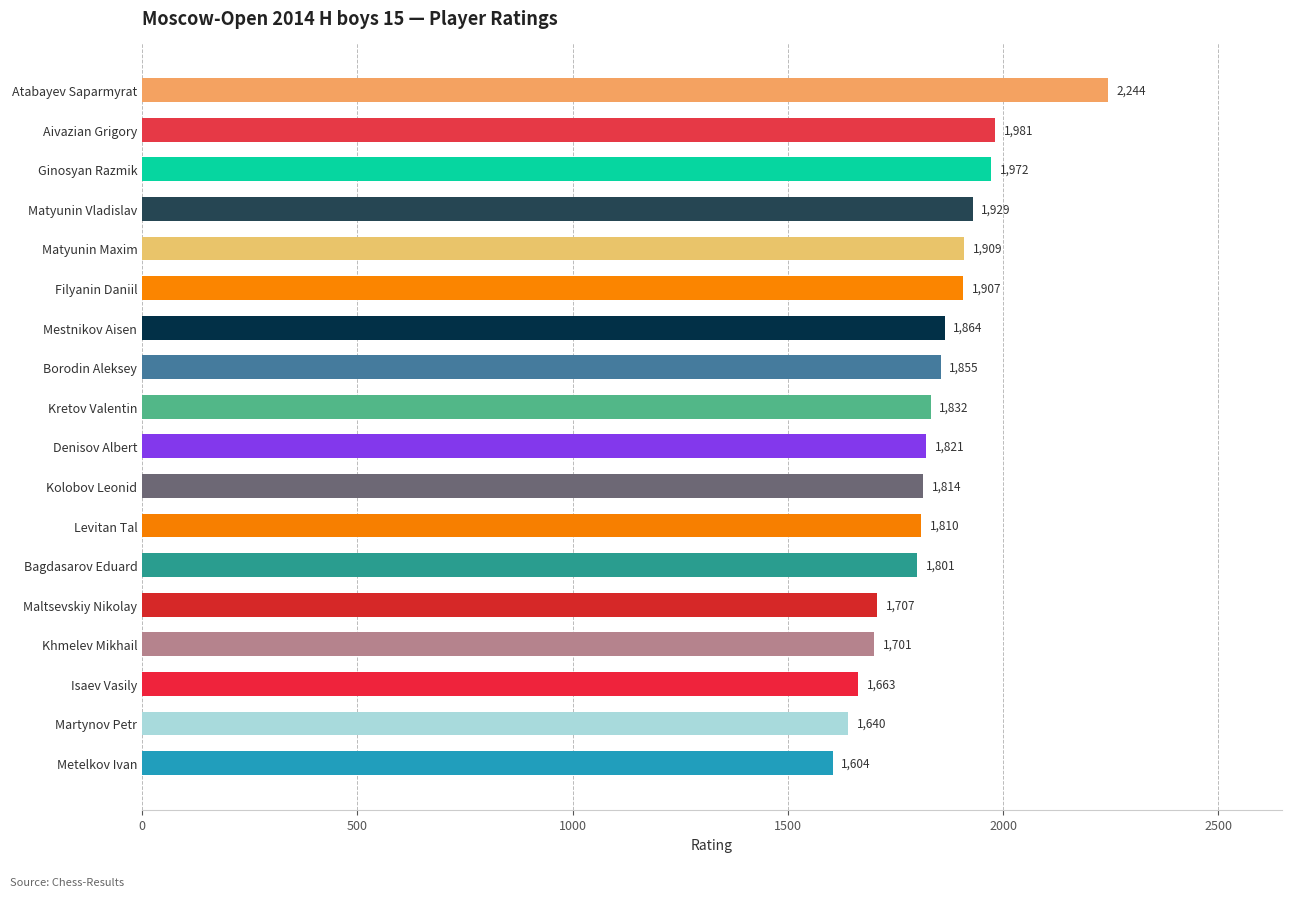

Rank the categories by value from highest to lowest.

Atabayev Saparmyrat, Aivazian Grigory, Ginosyan Razmik, Matyunin Vladislav, Matyunin Maxim, Filyanin Daniil, Mestnikov Aisen, Borodin Aleksey, Kretov Valentin, Denisov Albert, Kolobov Leonid, Levitan Tal, Bagdasarov Eduard, Maltsevskiy Nikolay, Khmelev Mikhail, Isaev Vasily, Martynov Petr, Metelkov Ivan